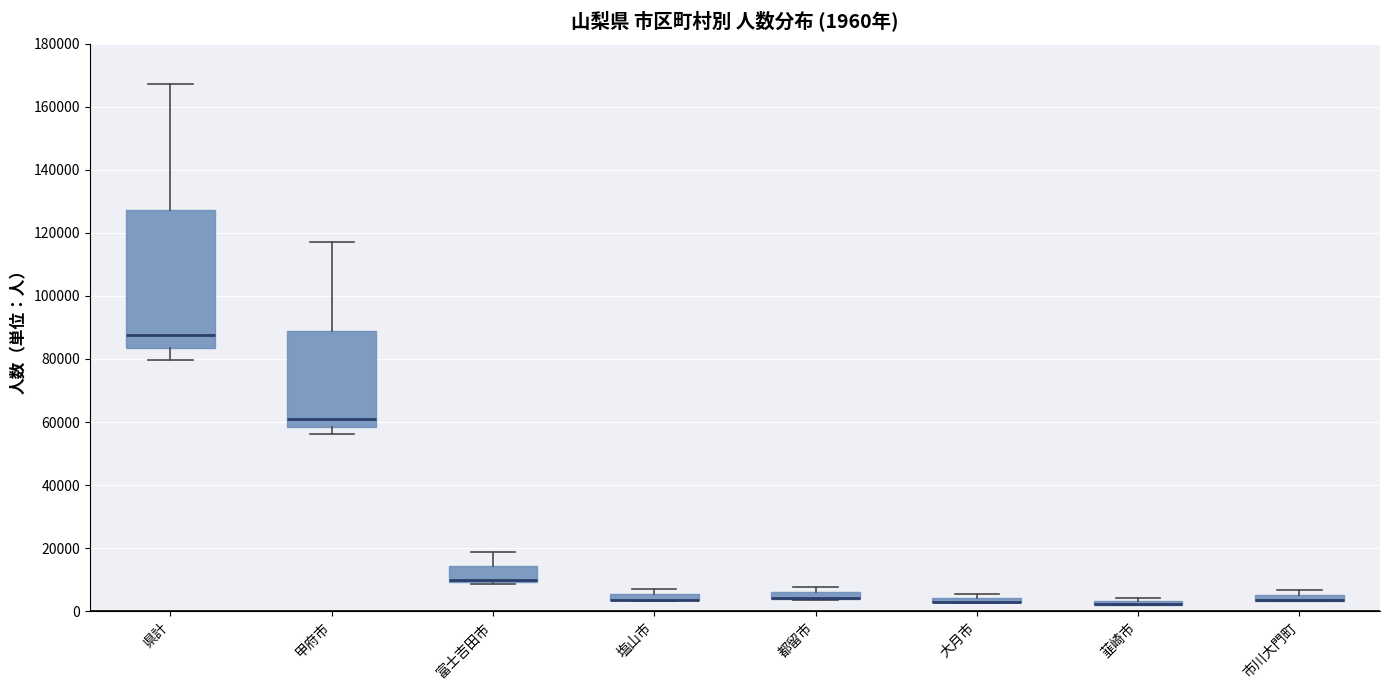

Comparing the boxes themselves (not the whiskers), which one is the tallest?

県計